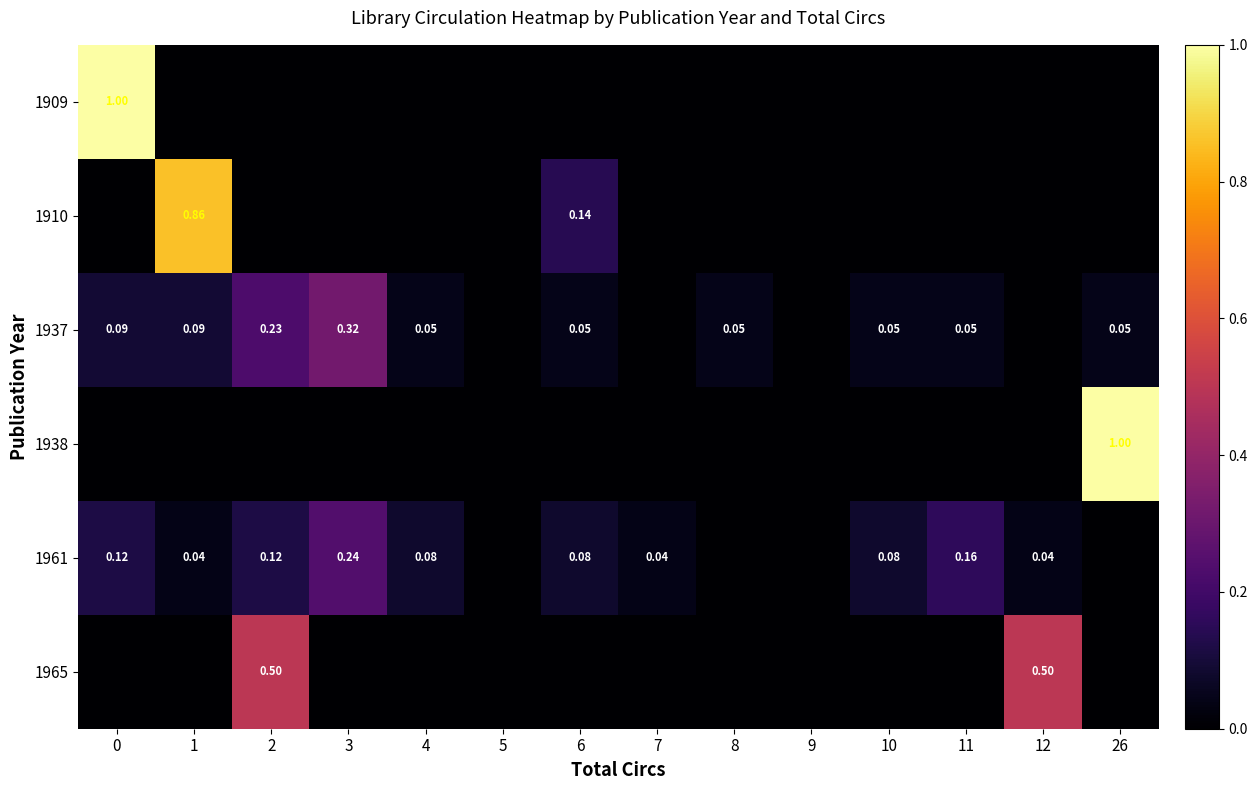

Between 4 and 6, which series saw the biggest shift?

1910